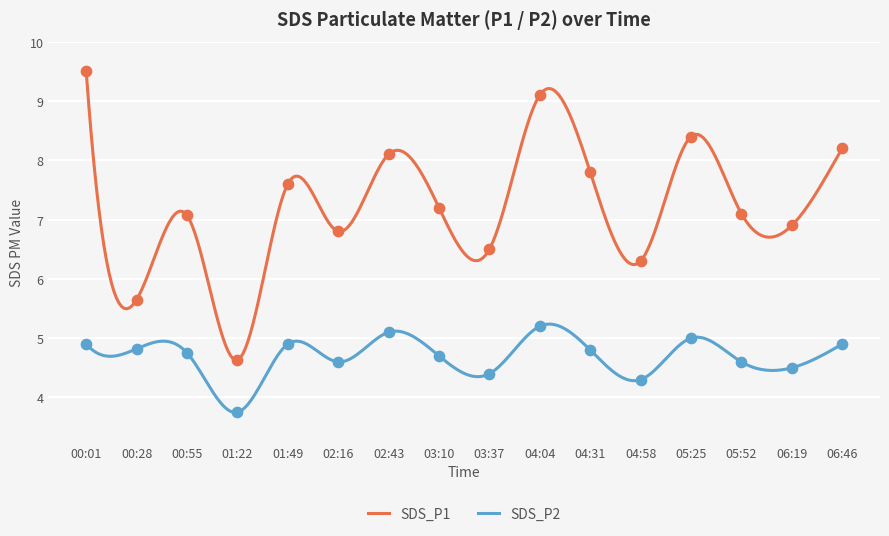

What are all the series names shown in the legend?

SDS_P1, SDS_P2